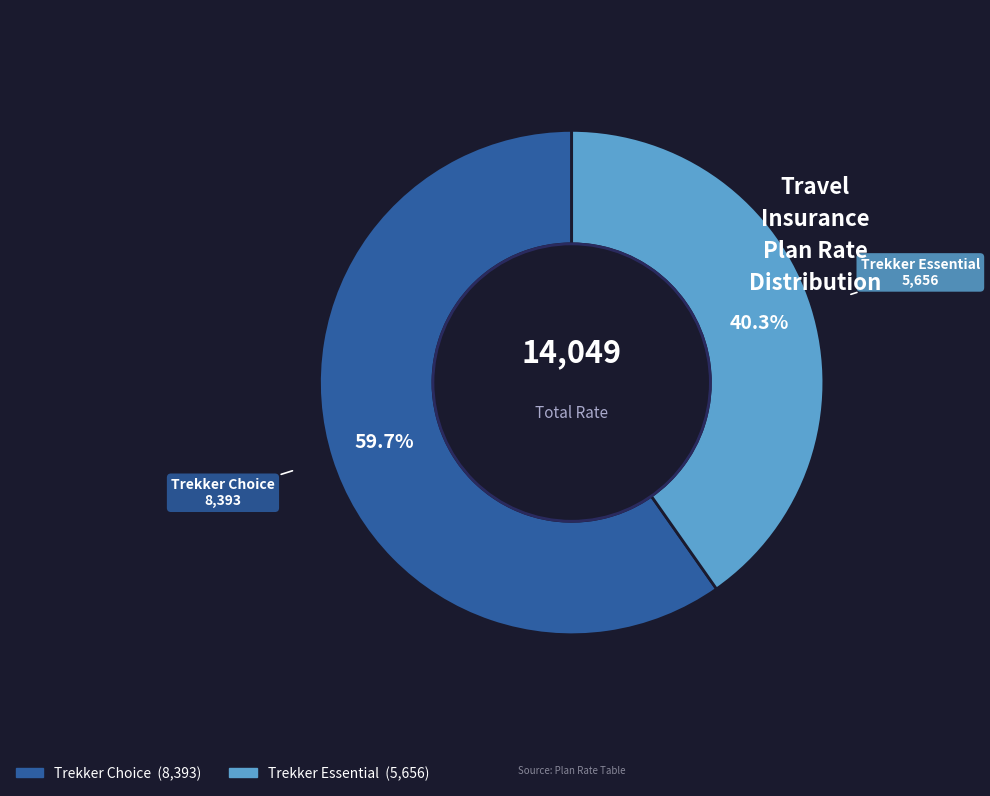

What is the largest slice in the pie chart?

Trekker Choice